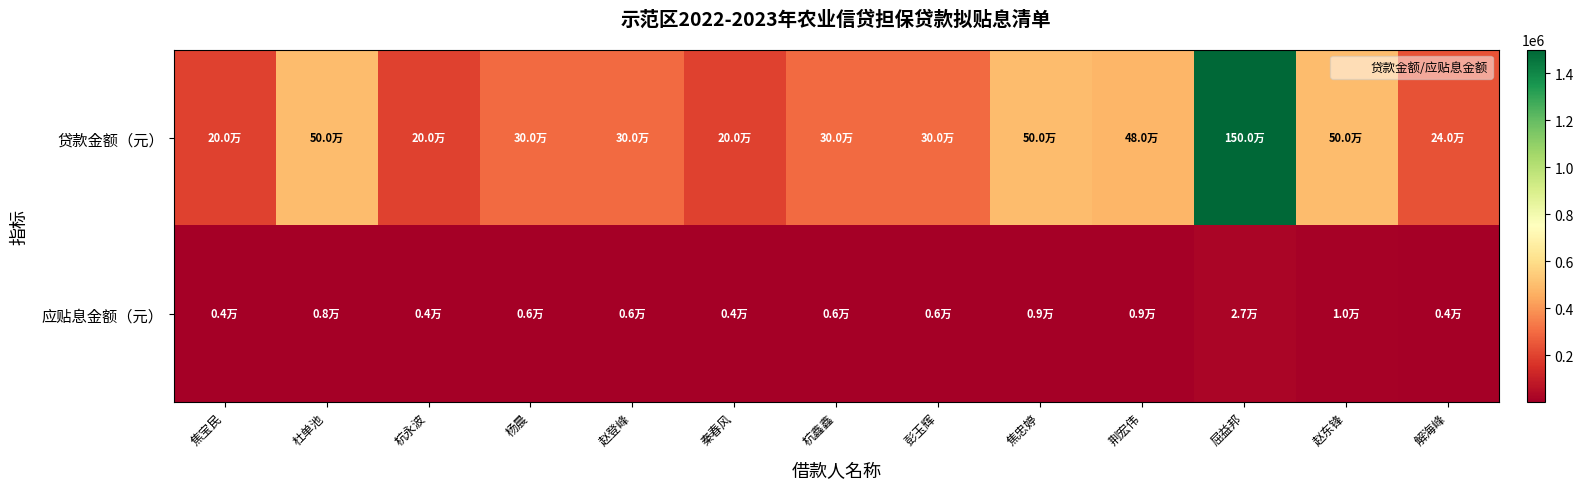

Which series has the widest spread of values?

贷款金额（元）